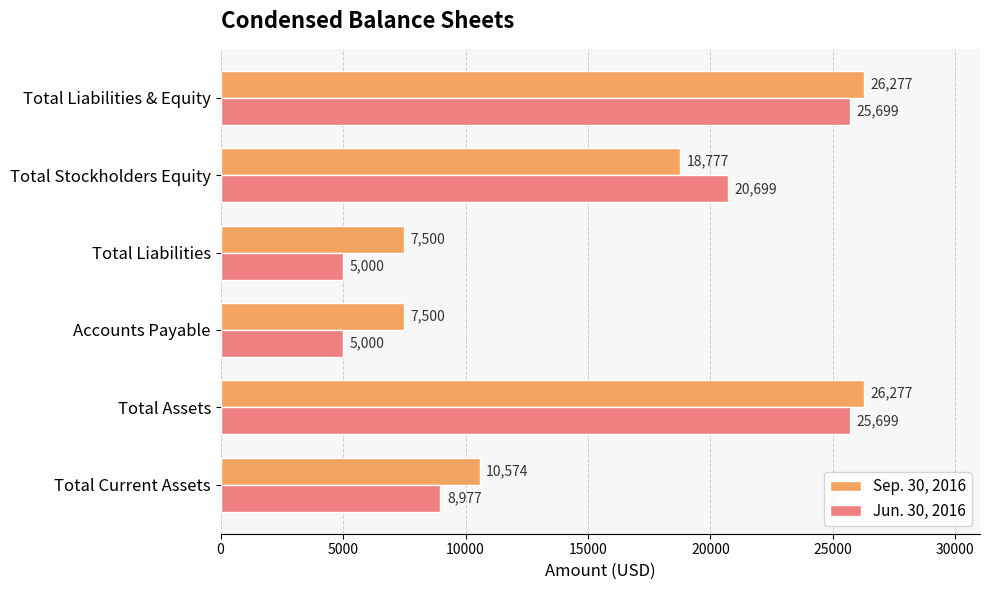

Is the value of Sep. 30, 2016 at Total Assets greater than the value of Jun. 30, 2016 at Total Current Assets?

Yes